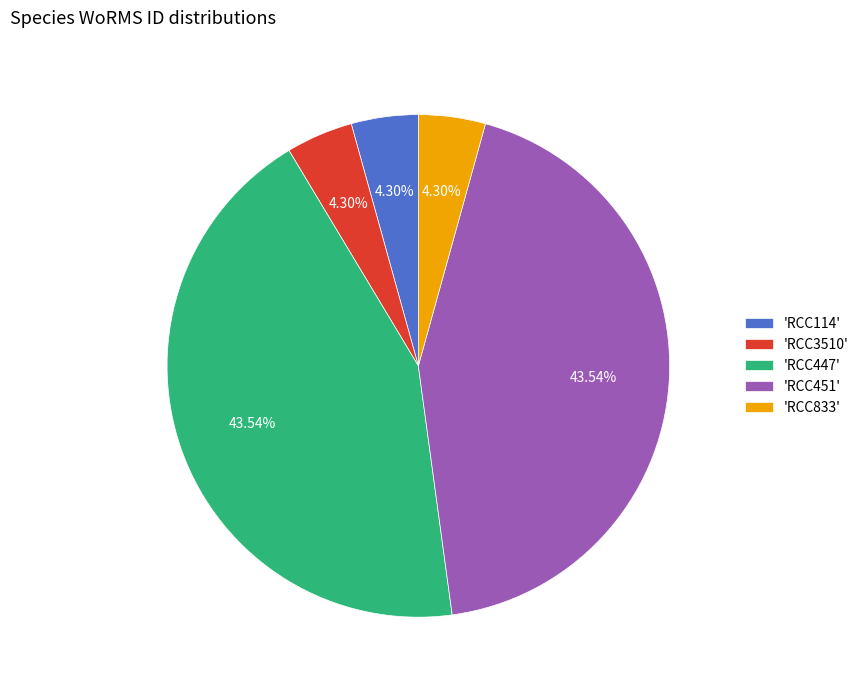

Count the number of slices in the pie.

5